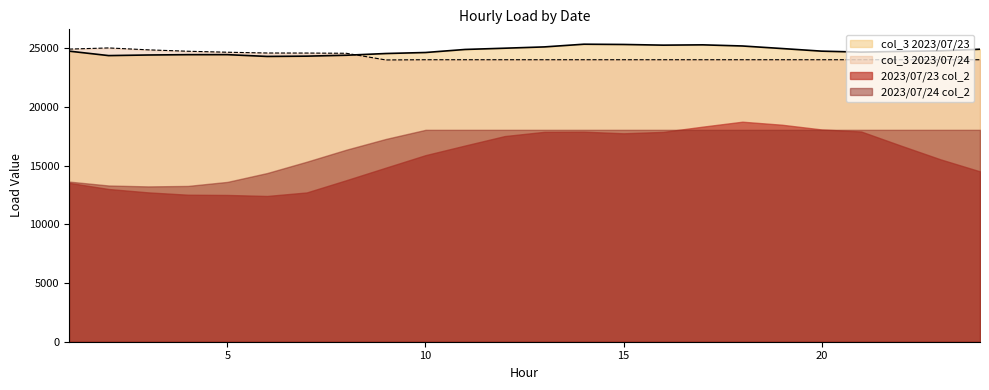

What is the total value across all series at 10?

82609